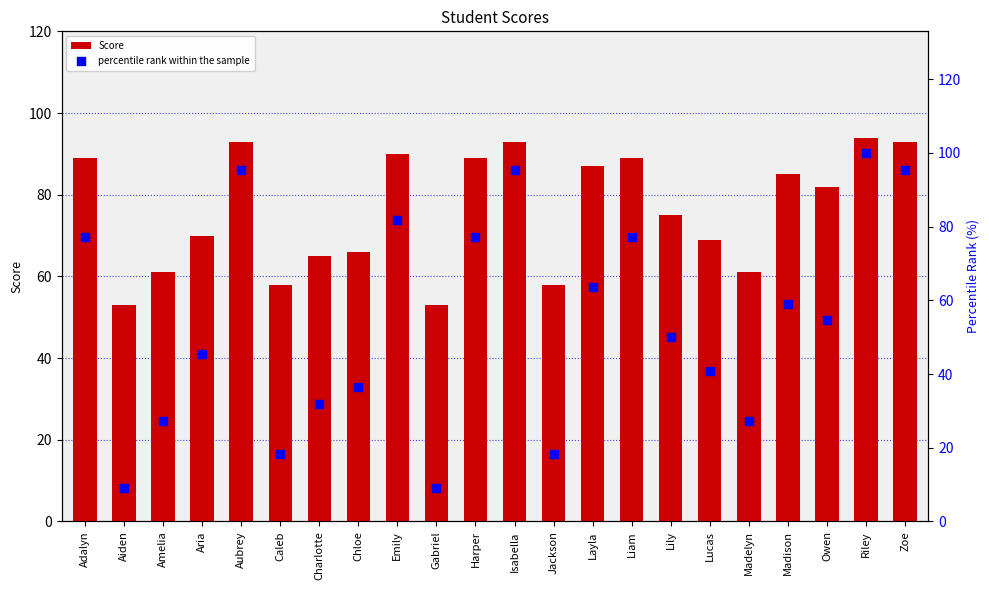

What is the total value across all series at Adalyn?

166.3